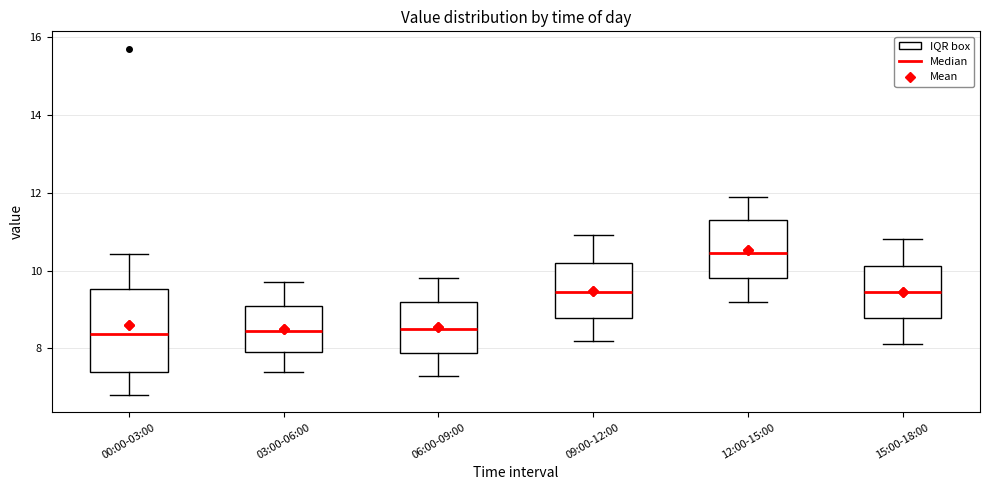

Where is the lower edge of the box for 00:00-03:00 on the y-axis? The values are not printed on the chart, so give them approximately, as read against the axis.

7.4